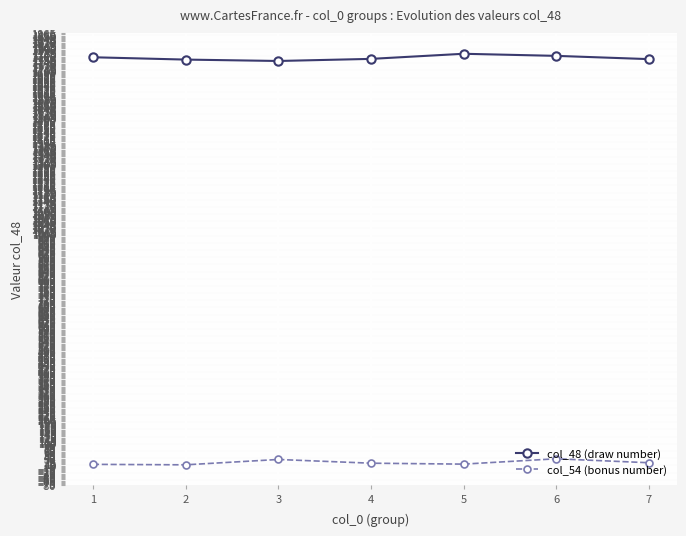

How many values in the col_48 (draw number) series are below 1755?

3